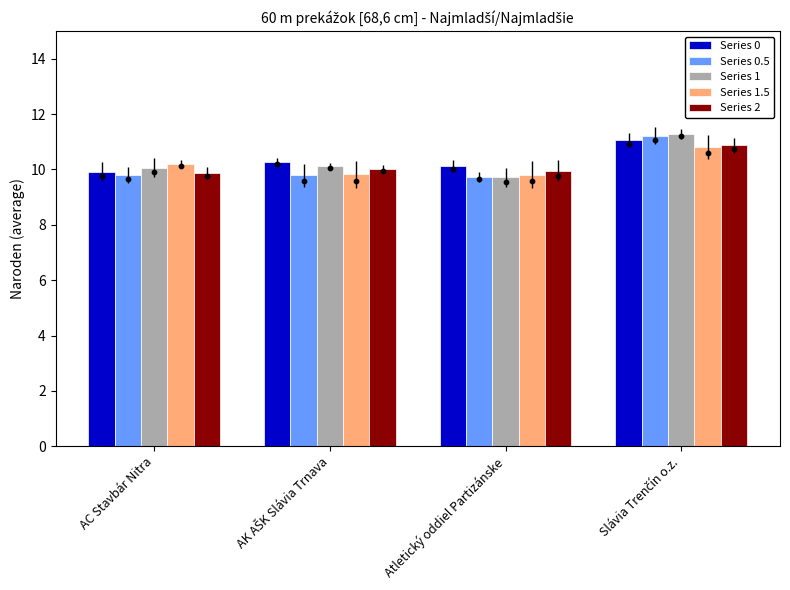

Which series reaches the minimum Y coordinate?

Series 1